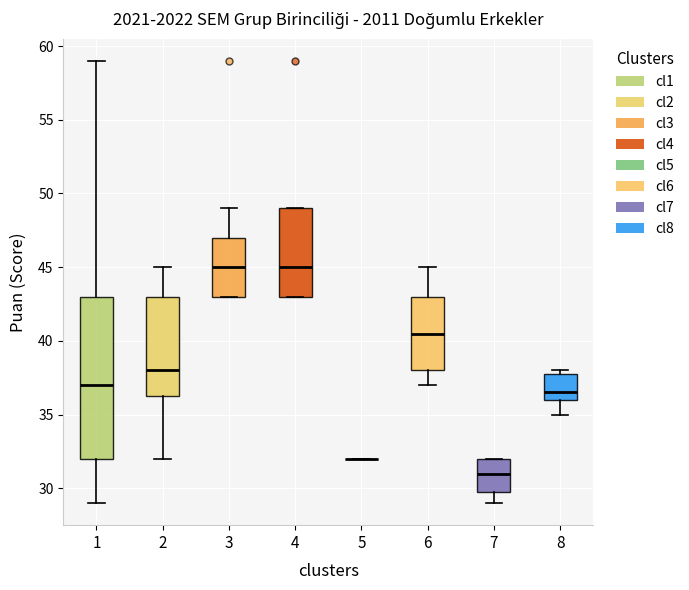

Reading left to right, transcribe this box plot: for each box, give where its median line is, the range the box spans, and where its two whiskers end, as read against the y-axis. The values are not printed on the chart, so give them approximately, as read against the axis.

1: median 37.0, box 32.0 to 43.0, whiskers 29.0 to 59.0
2: median 38.0, box 36.5 to 43.0, whiskers 32.0 to 45.0
3: median 45.0, box 43.0 to 47.0, whiskers 43.0 to 49.0
4: median 45.0, box 43.0 to 49.0, whiskers 43.0 to 49.0
5: box collapsed to a line at 32.0, whiskers 32.0 to 32.0
6: median 40.5, box 38.0 to 43.0, whiskers 37.0 to 45.0
7: median 31.0, box 30.0 to 32.0, whiskers 29.0 to 32.0
8: median 36.5, box 36.0 to 38.0, whiskers 35.0 to 38.0 (just above the box's upper edge)